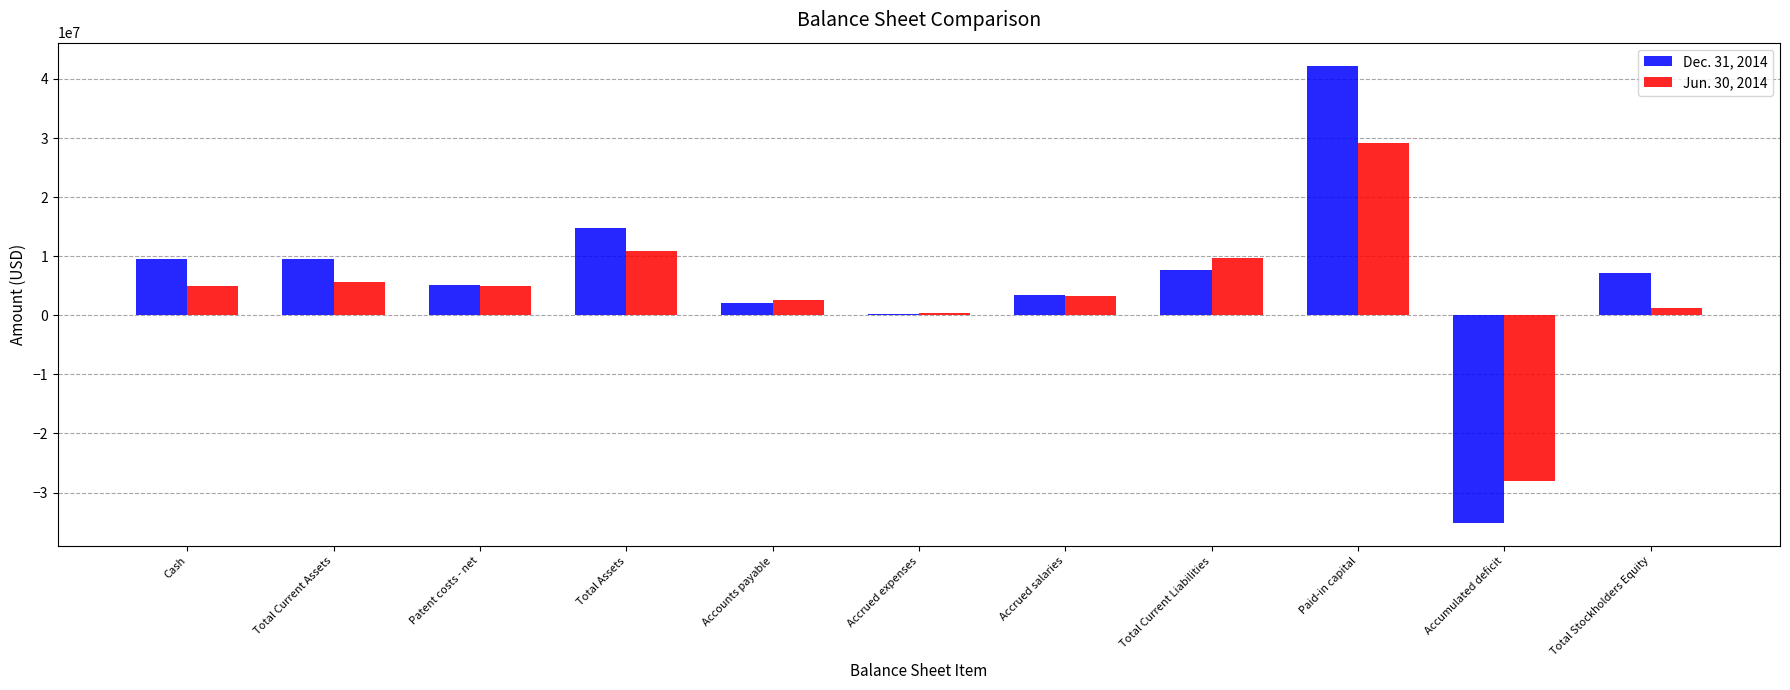

What value does the Dec. 31, 2014 series have at Total Assets, to the nearest 10?

14855000